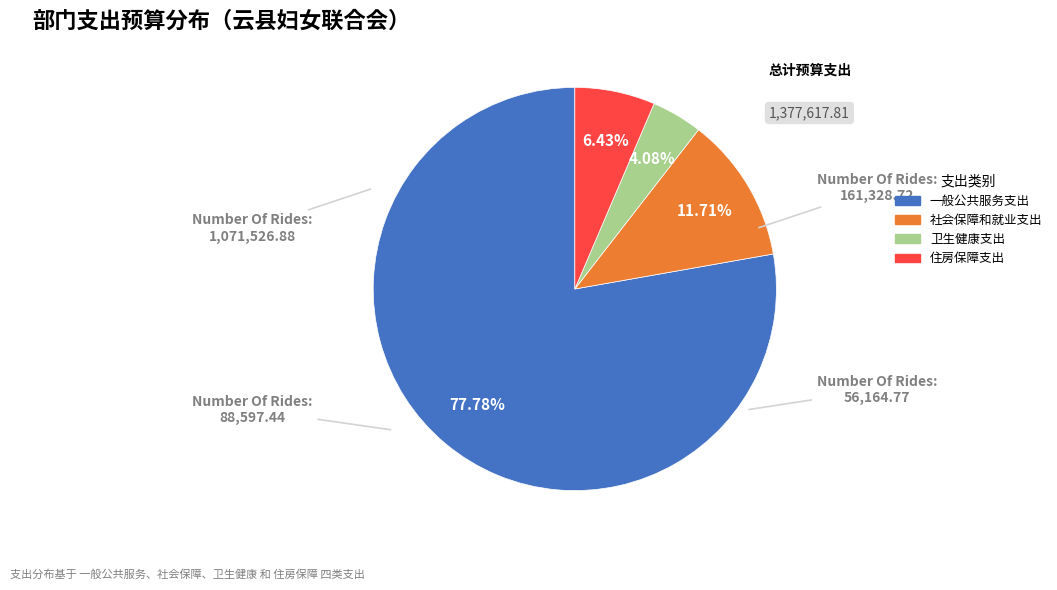

What is the largest slice in the pie chart?

一般公共服务支出